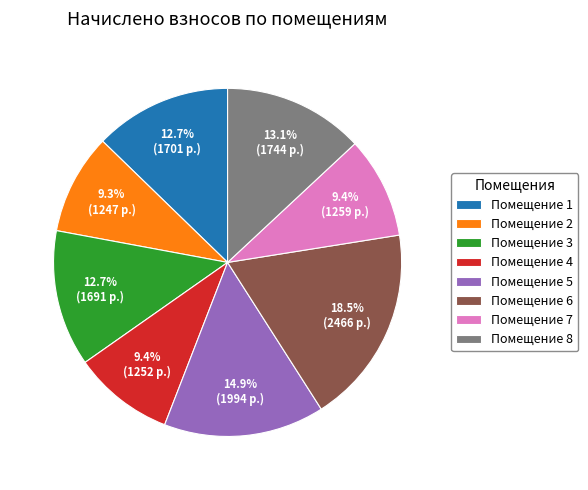

How many segments does this pie chart have?

8